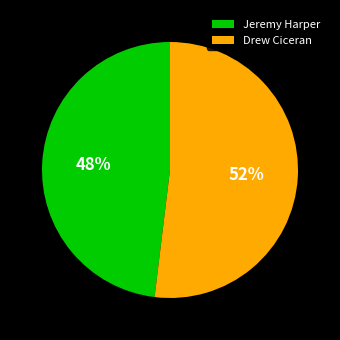

To the nearest percent, what is the difference between the Drew Ciceran and Jeremy Harper slice percentages?

4%